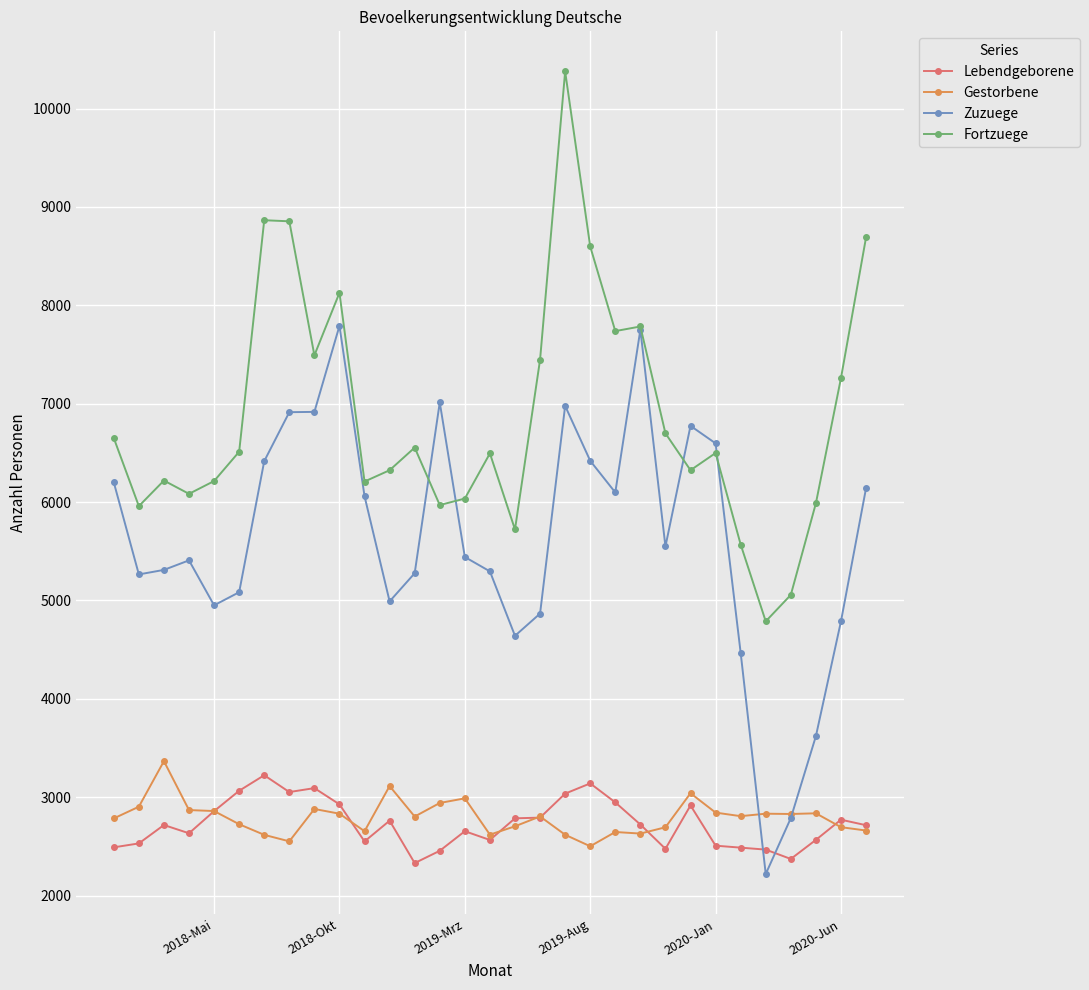

What is the lowest value of the Zuzuege series?

2220